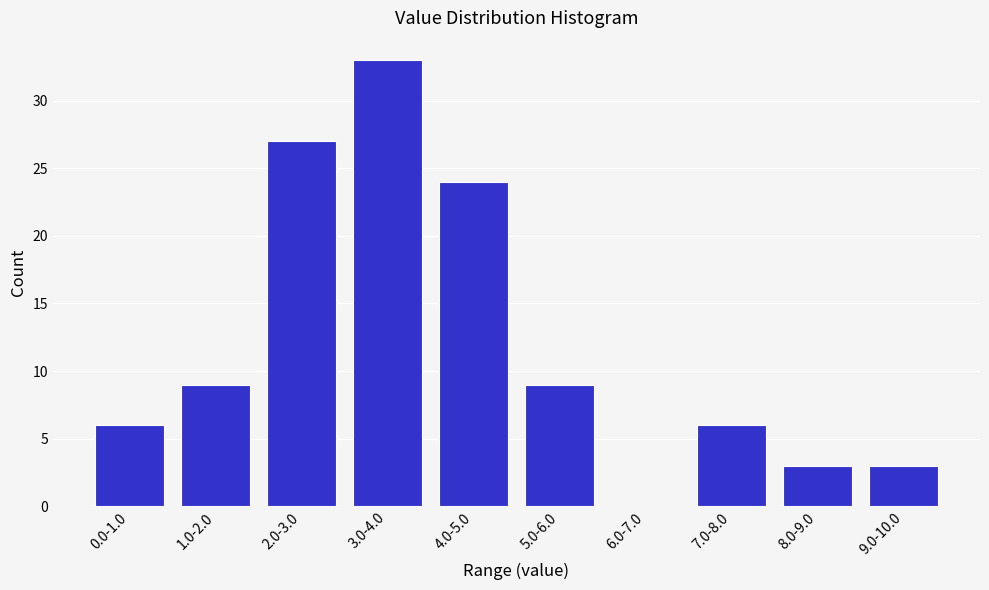

Reading left to right, transcribe all the data shown in this chart.

0.0-1.0=6	1.0-2.0=9	2.0-3.0=27	3.0-4.0=33	4.0-5.0=24	5.0-6.0=9	6.0-7.0=0	7.0-8.0=6	8.0-9.0=3	9.0-10.0=3